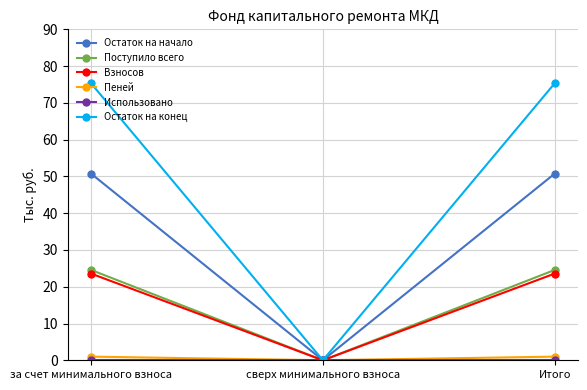

Which series changed the most between за счет минимального взноса and сверх минимального взноса?

Остаток на конец